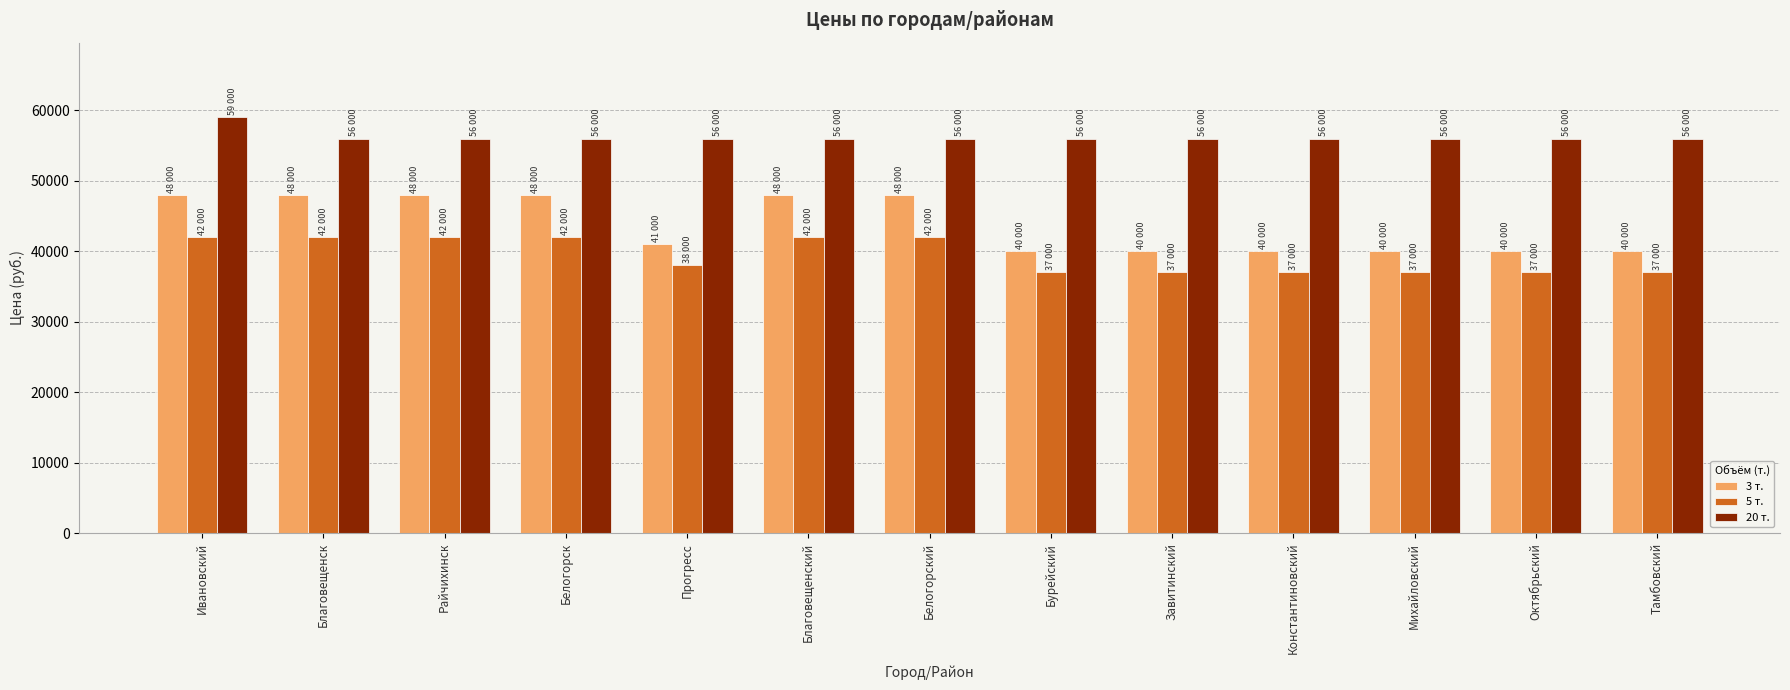

At how many categories does at least one series exceed 44751?

13